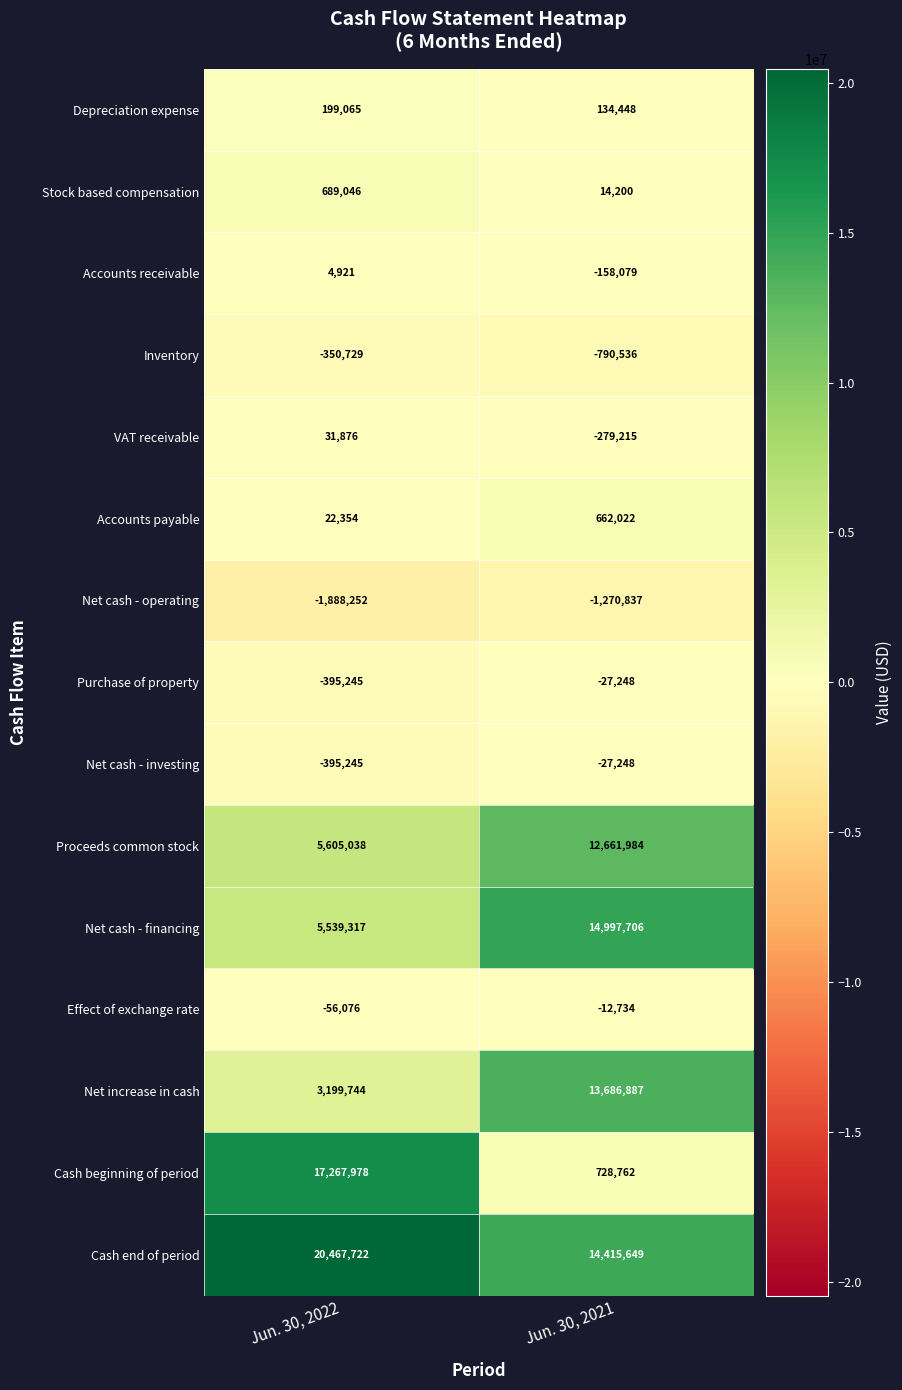

The value of Purchase of property at Jun. 30, 2021 is -27248. True or false?

True